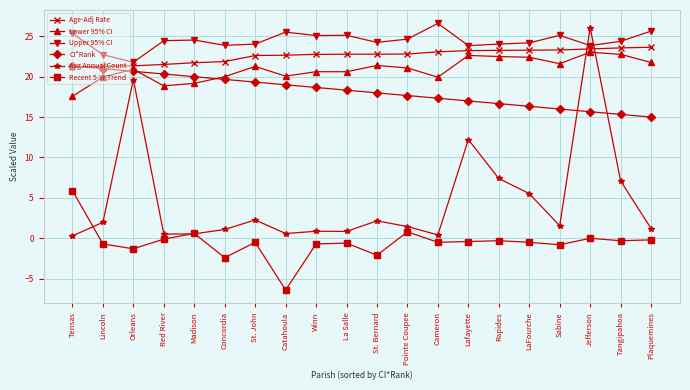

How many interior local peaks does the Lower 95% CI series have?

6